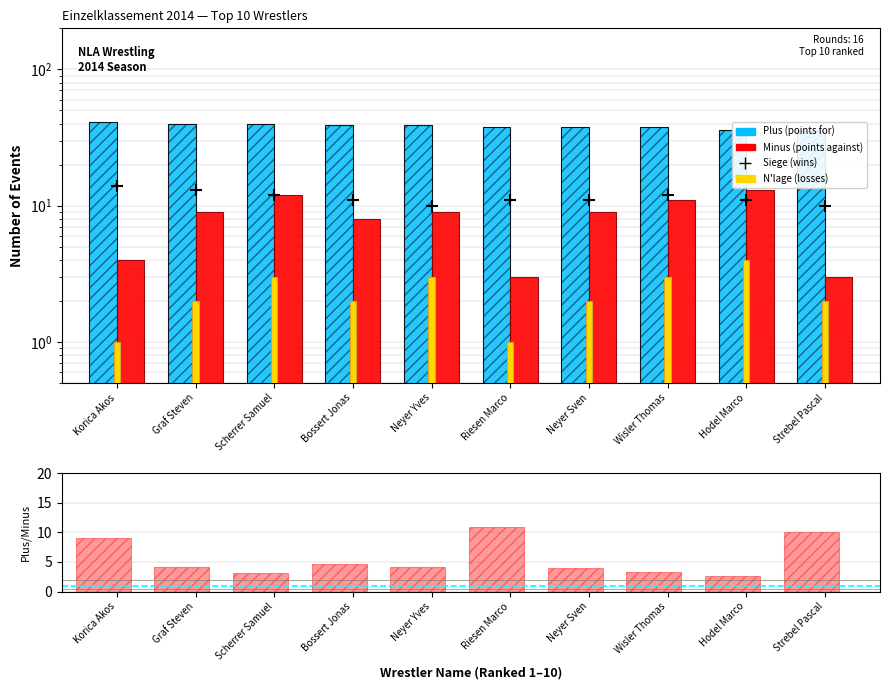

At which category is the sum across all series the highest?

Scherrer Samuel